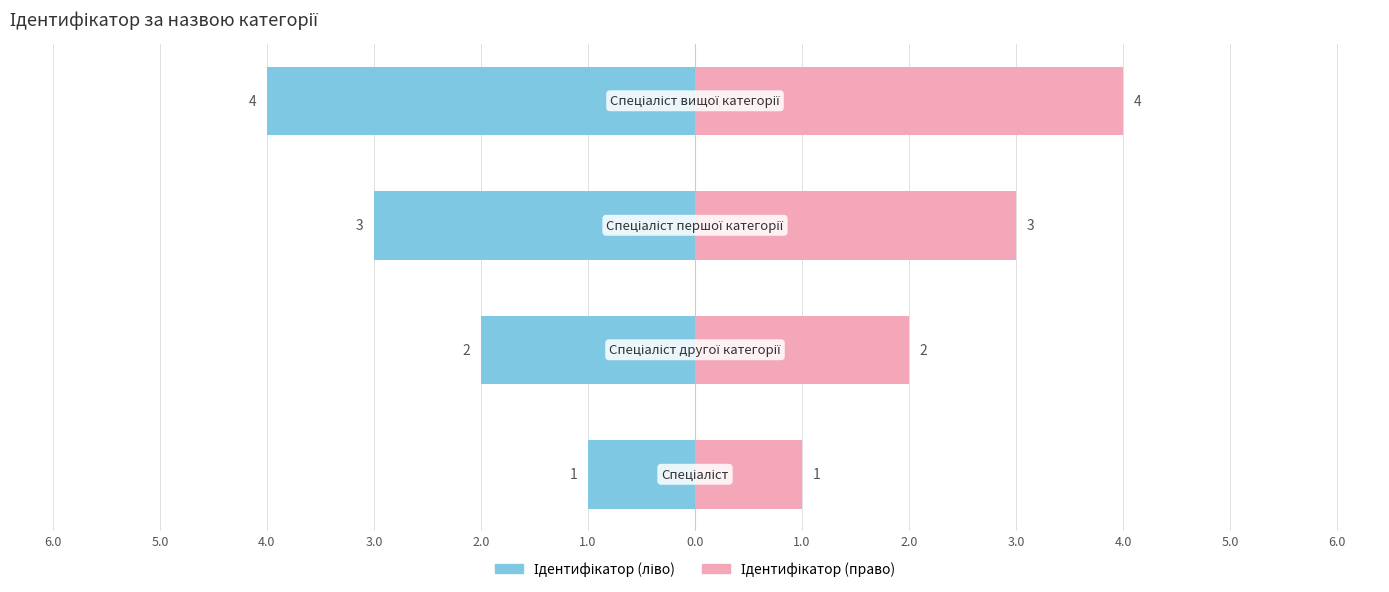

Reading right to left, what are all the values shown in this chart?

Ідентифікатор (ліво): -4	-3	-2	-1
Ідентифікатор (право): 4	3	2	1